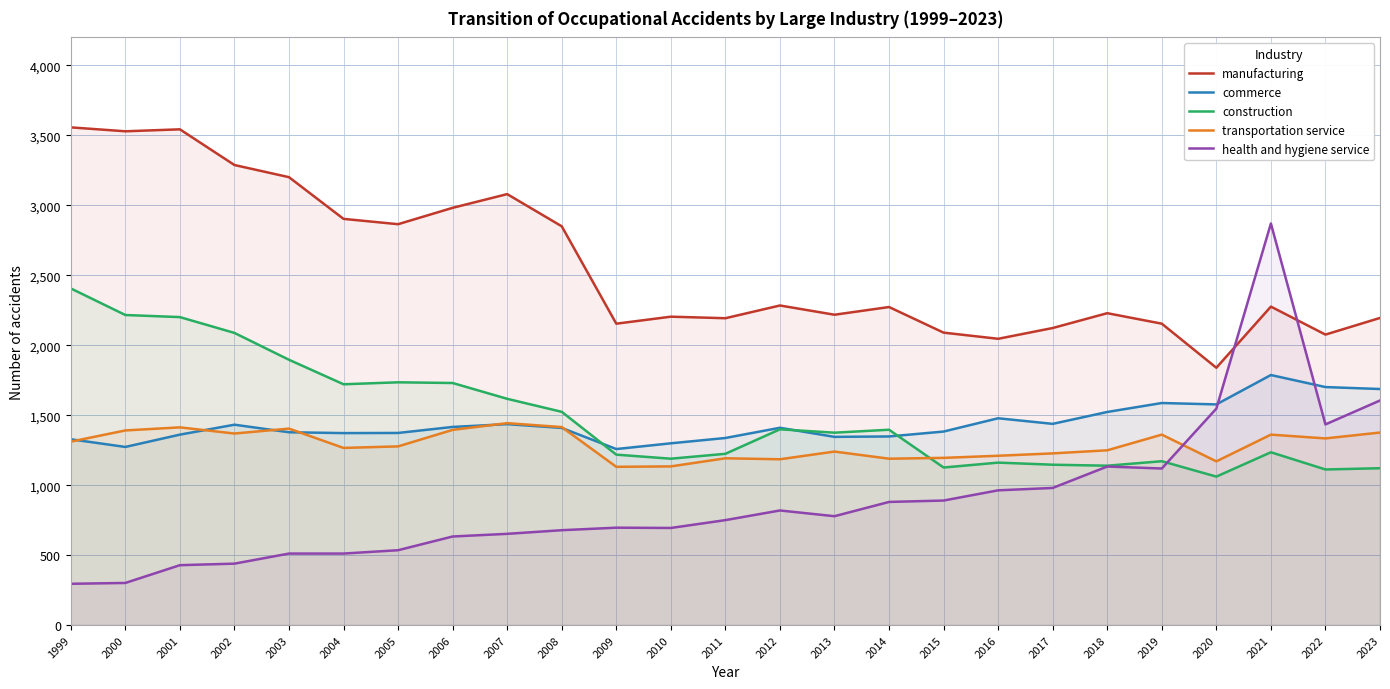

At how many categories does at least one series exceed 476?

25